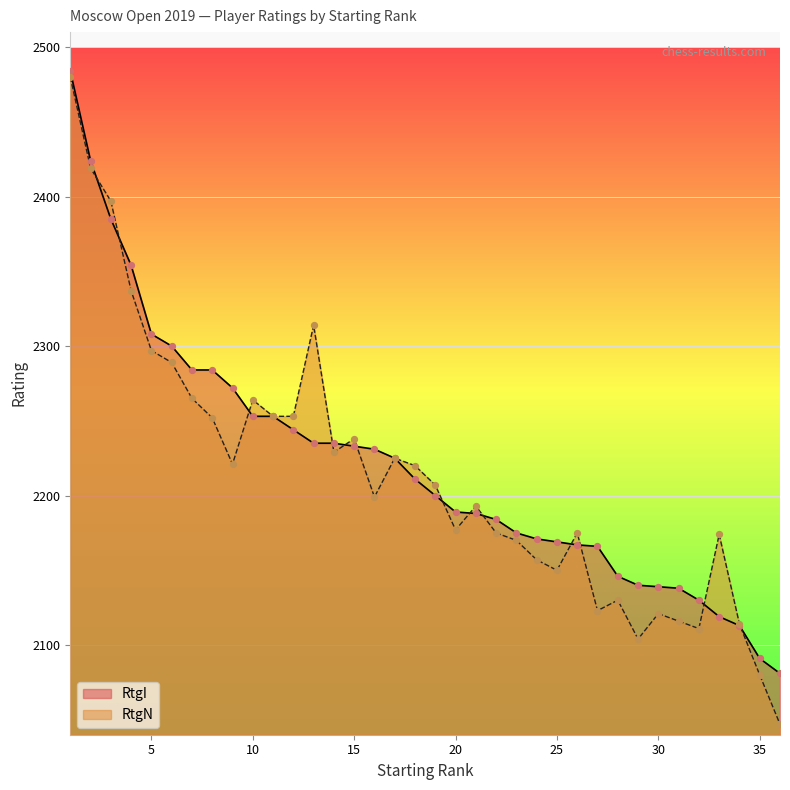

At which category is the sum across all series the highest?

1